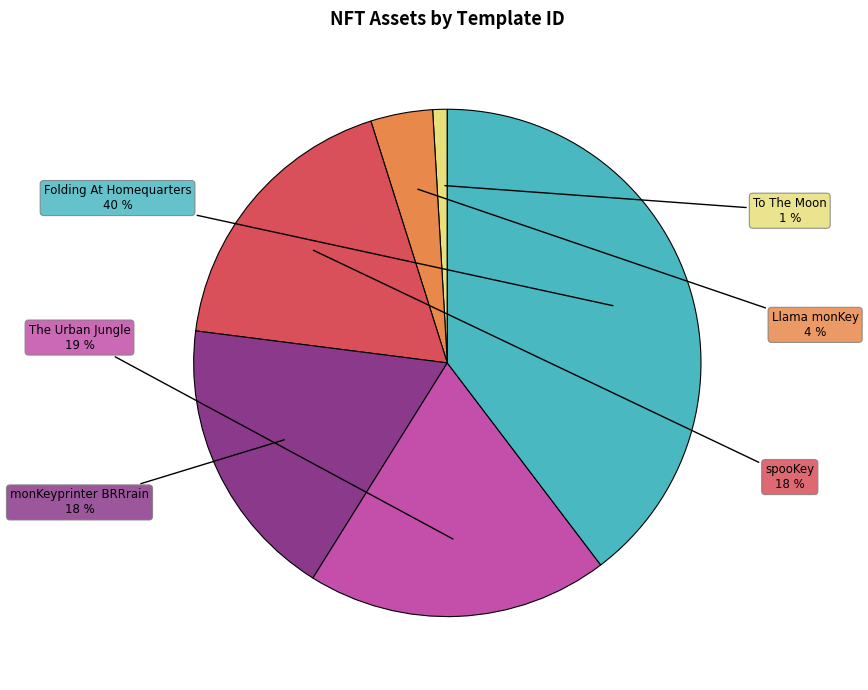

To the nearest percent, what is the difference between the largest and smallest slice percentages?

39%